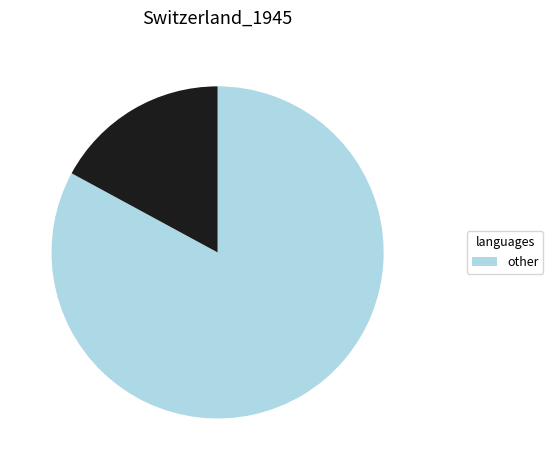

Is there a majority slice in this chart?

Yes